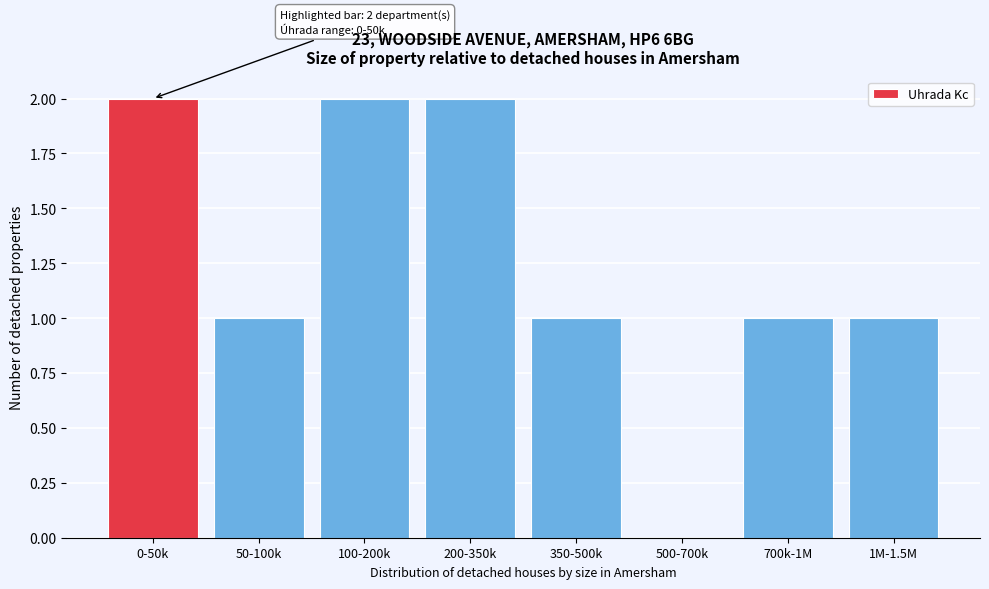

Reading right to left, list all the values displayed in this chart.

1M-1.5M=1	700k-1M=1	500-700k=0	350-500k=1	200-350k=2	100-200k=2	50-100k=1	0-50k=2